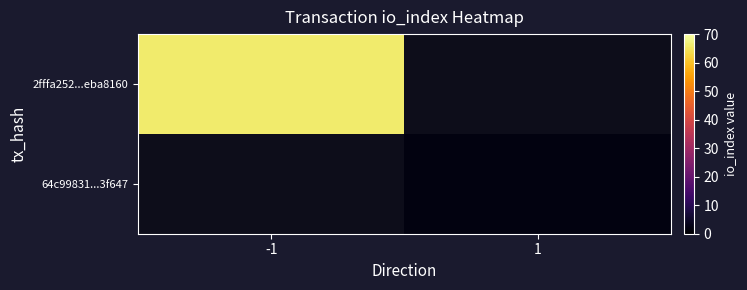

At which label is 2fffa252...eba8160 closest to 66?

-1